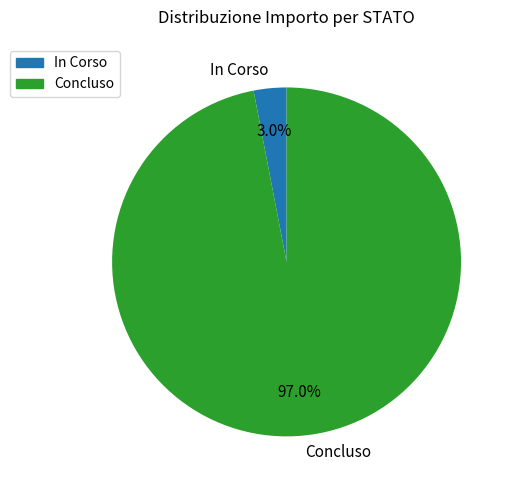

What percentage is NOT represented by In Corso?

97.0%